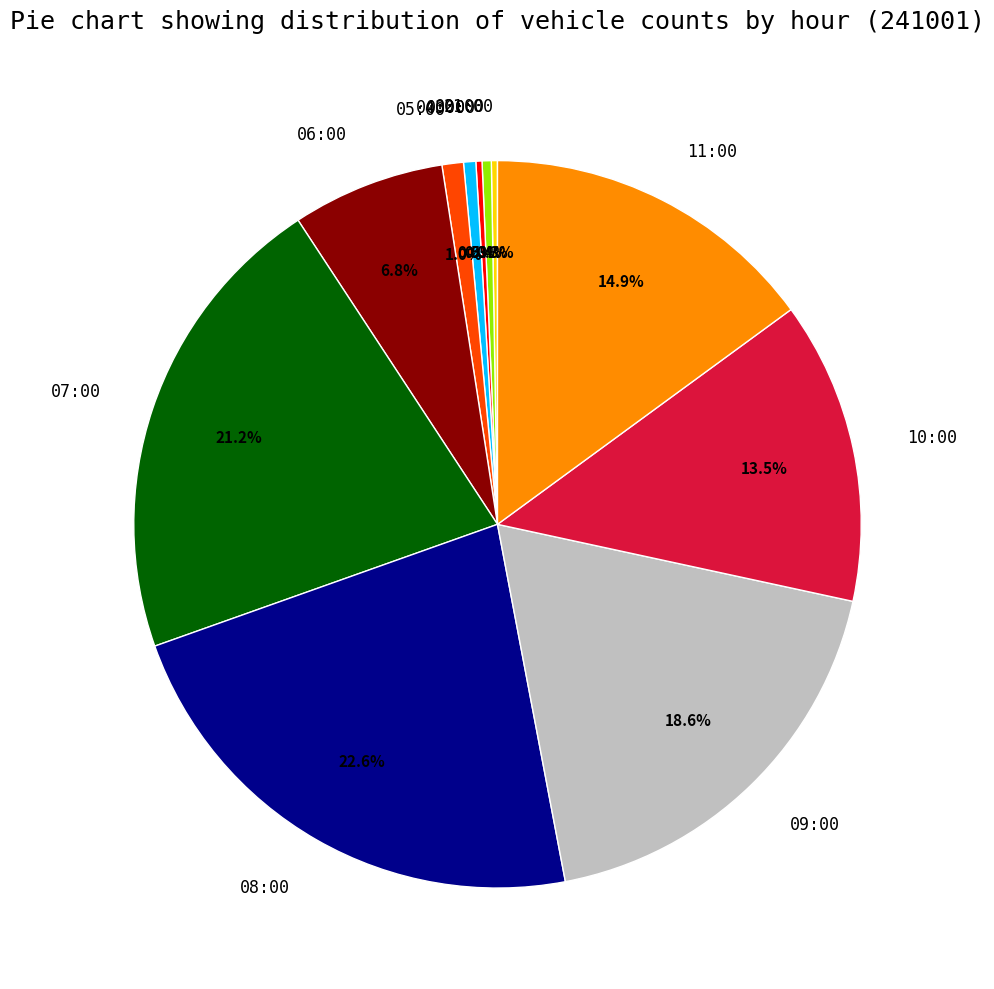

Approximately how many times larger is the value at 08:00 compared to 10:00?

1.7